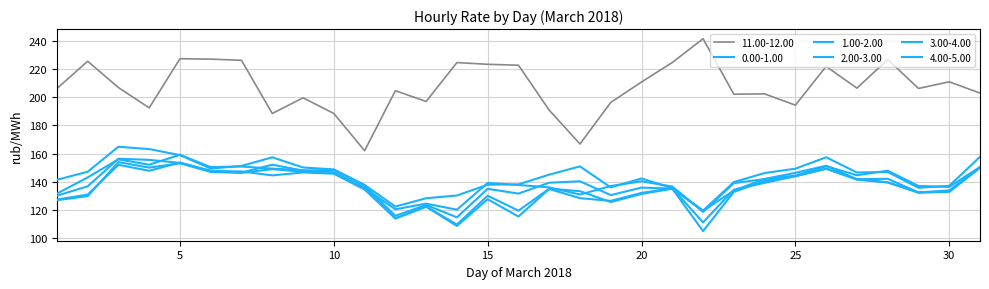

Count the number of categories in the chart.

31